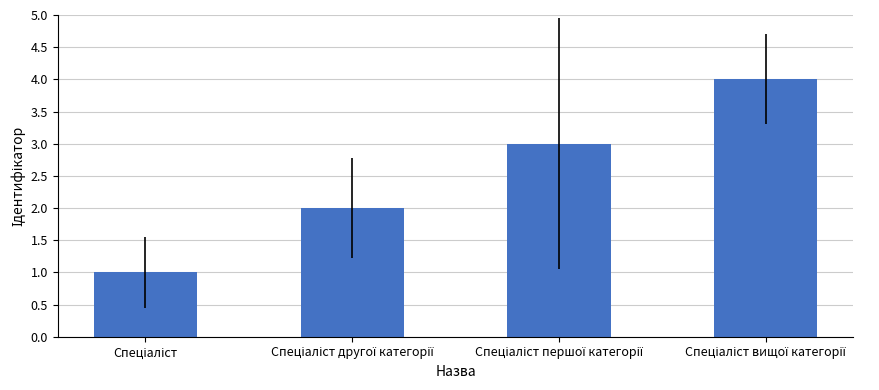

What is the difference between the maximum and minimum values?

3